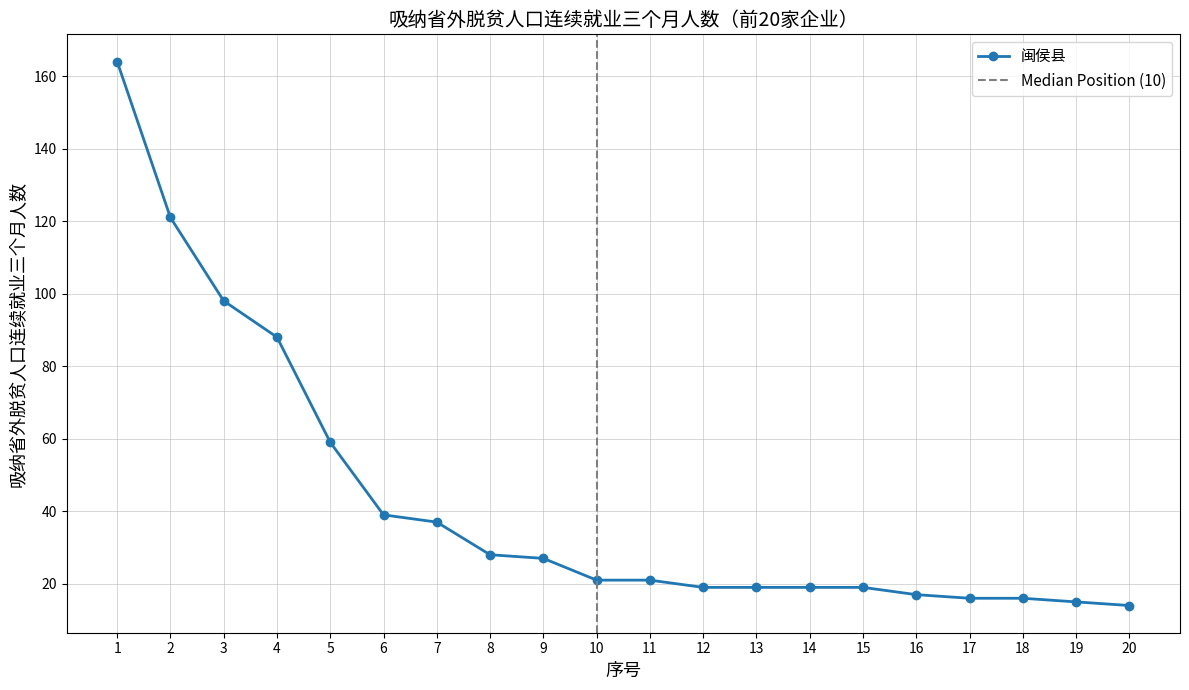

List the labels in order of value, smallest first.

20, 19, 17, 18, 16, 12, 13, 14, 15, 10, 11, 9, 8, 7, 6, 5, 4, 3, 2, 1